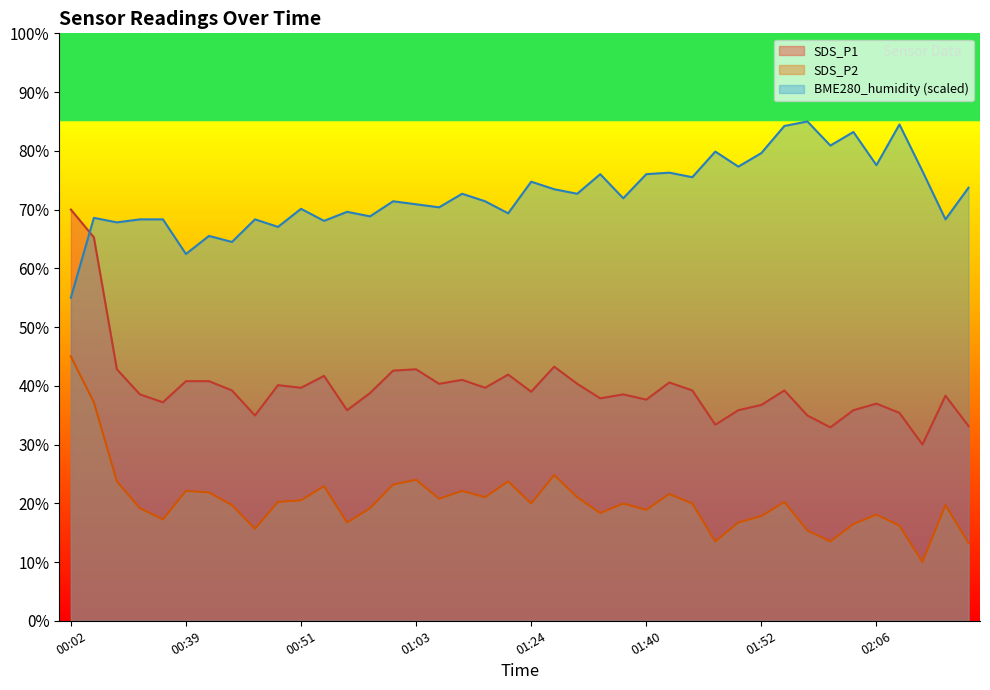

How many interior local peaks does the SDS_P2 series have?

11